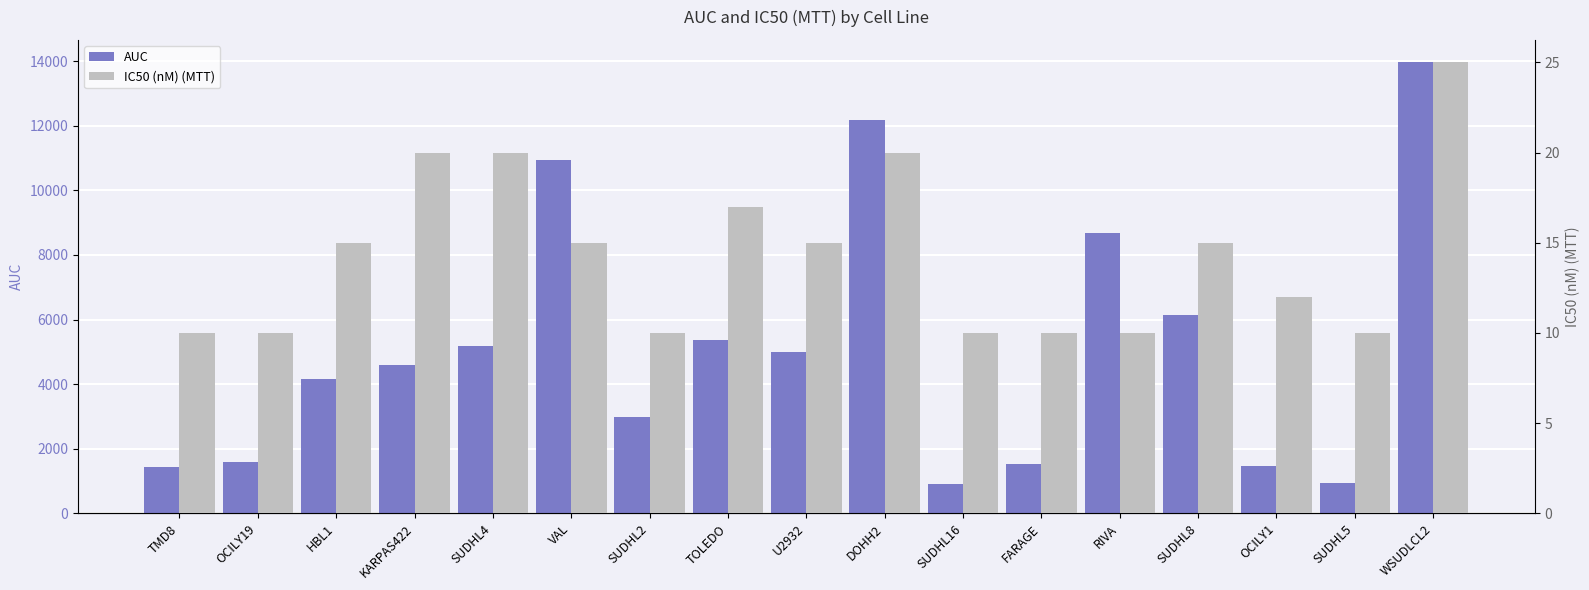

How many distinct data groups are displayed?

2